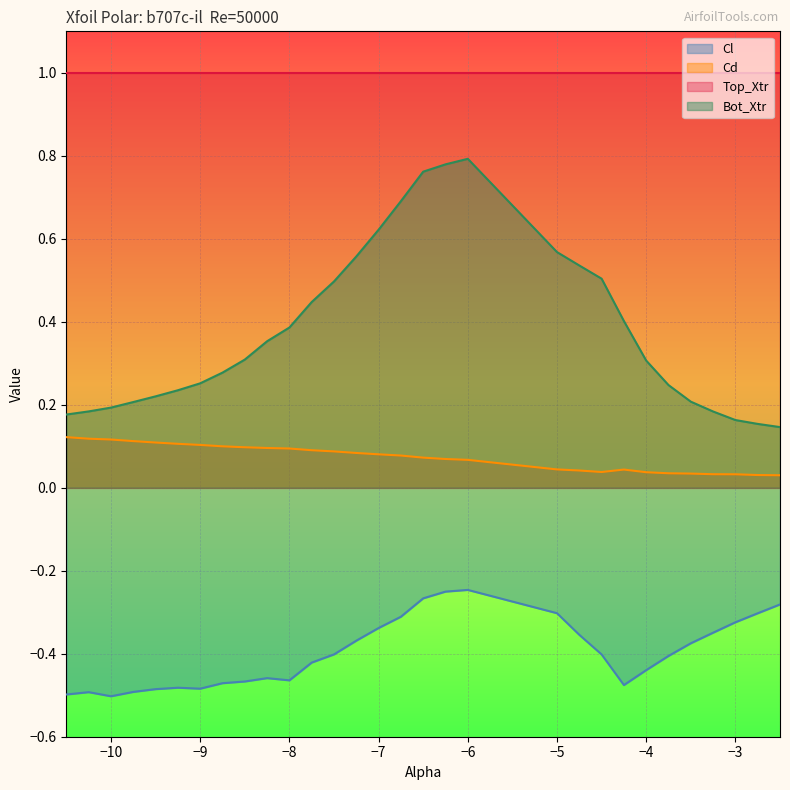

In Bot_Xtr, how many points are higher than both neighbors (excluding endpoints)?

1